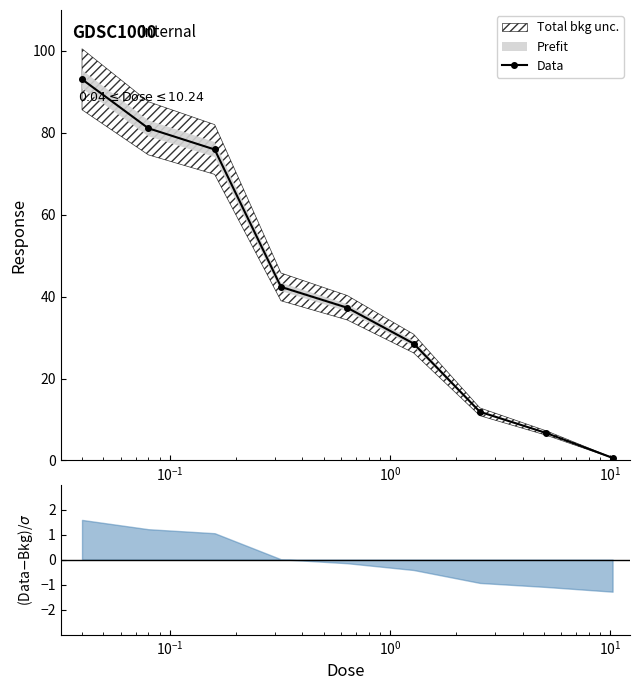

True or false: Data has more than 0 points higher than both neighbors.

False